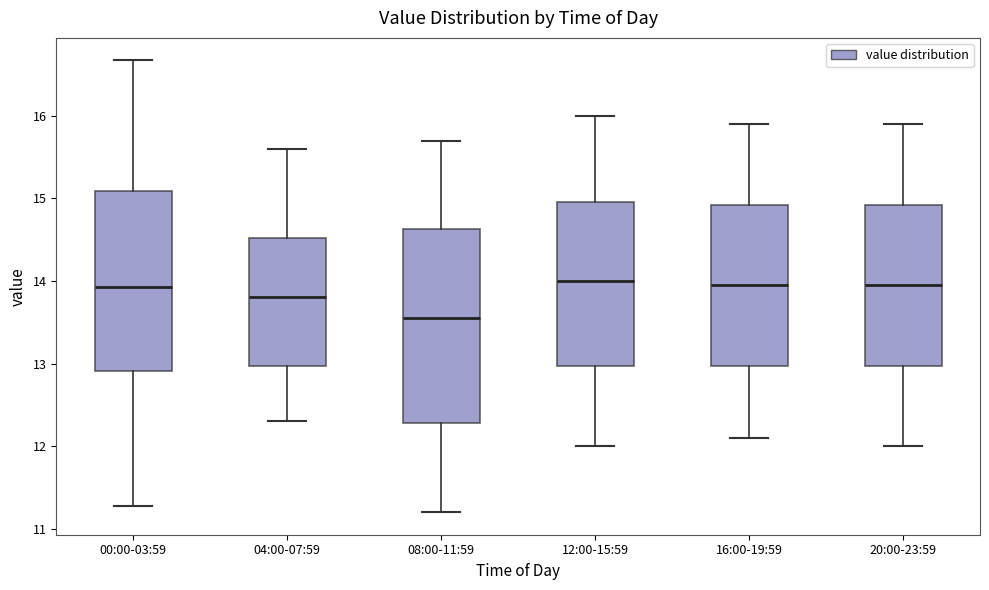

Where is the lower edge of the box for 12:00-15:59 on the y-axis? The values are not printed on the chart, so give them approximately, as read against the axis.

13.0